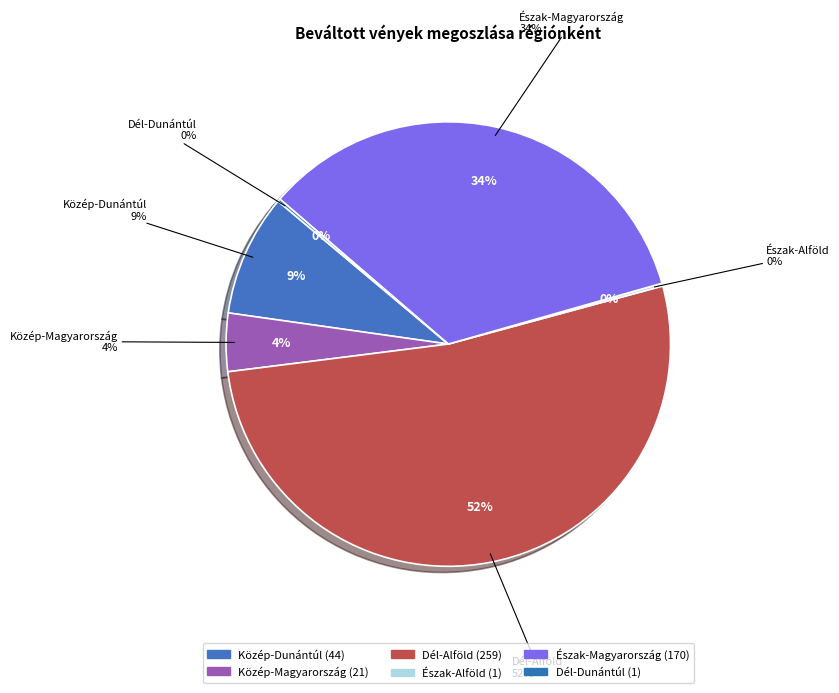

What percentage is the Közép-Dunántúl slice, to the nearest percent?

9%